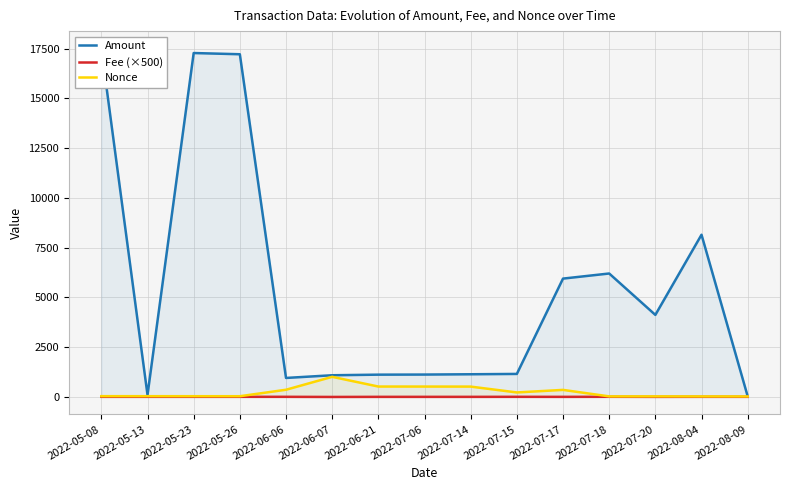

How many interior local peaks does the Fee (×500) series have?

2